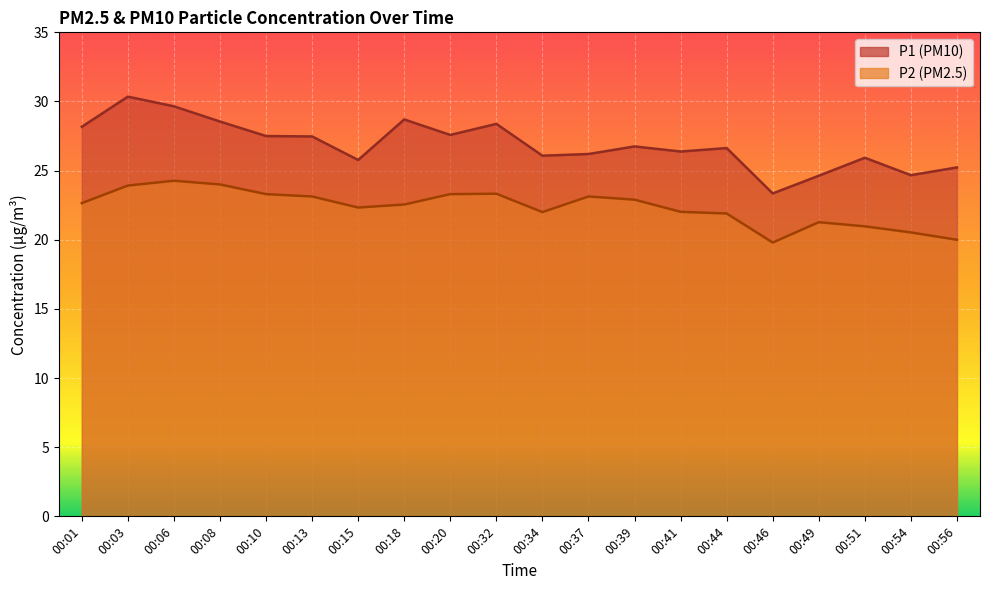

Between 00:15 and 00:49, which series saw the biggest shift?

P1